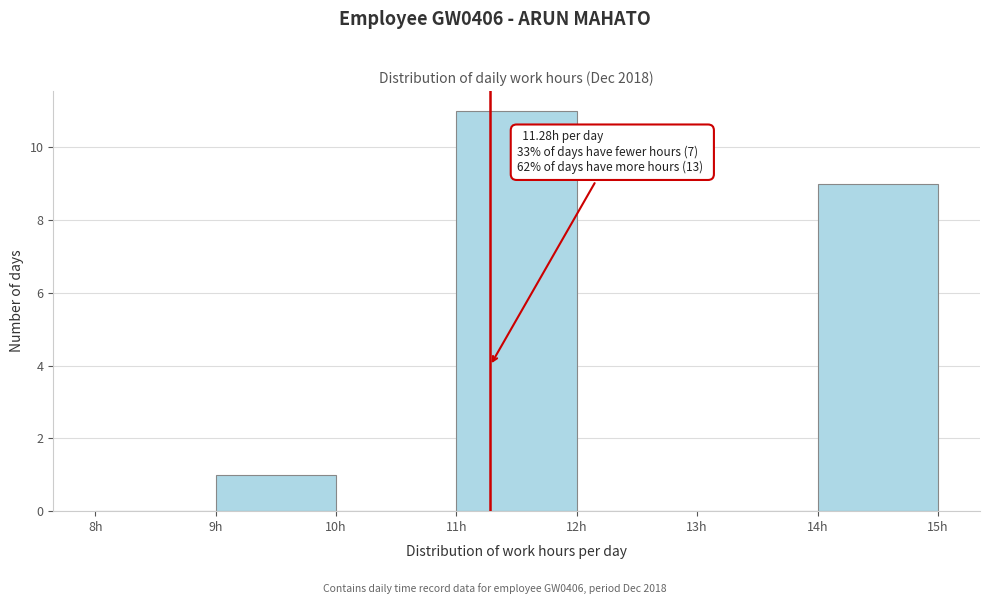

Which range on the x-axis has the tallest bar?

11 to 12